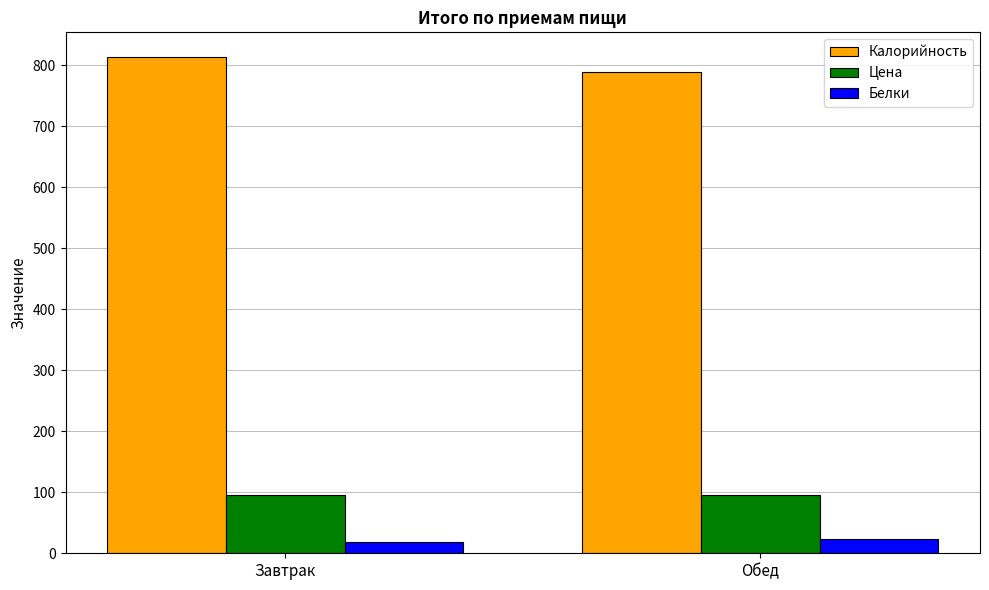

What is the label of the 2nd bar from the left?

Обед